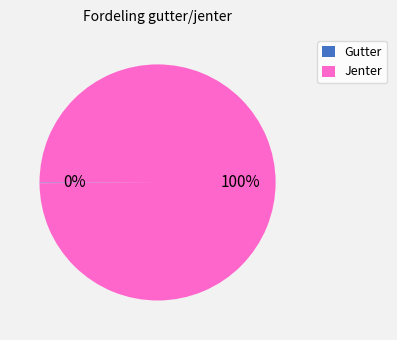

What percentage is the Jenter slice, to the nearest percent?

100%